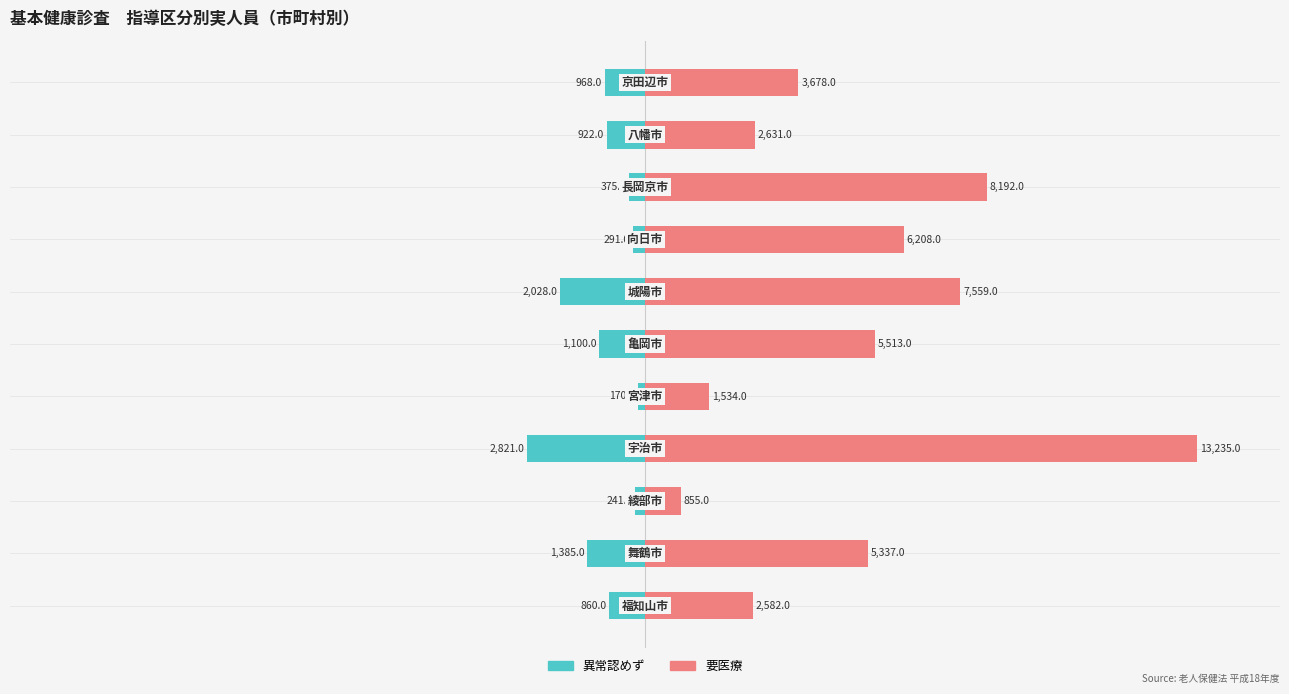

Rank the series by their maximum value, from lowest to highest.

異常認めず, 要医療